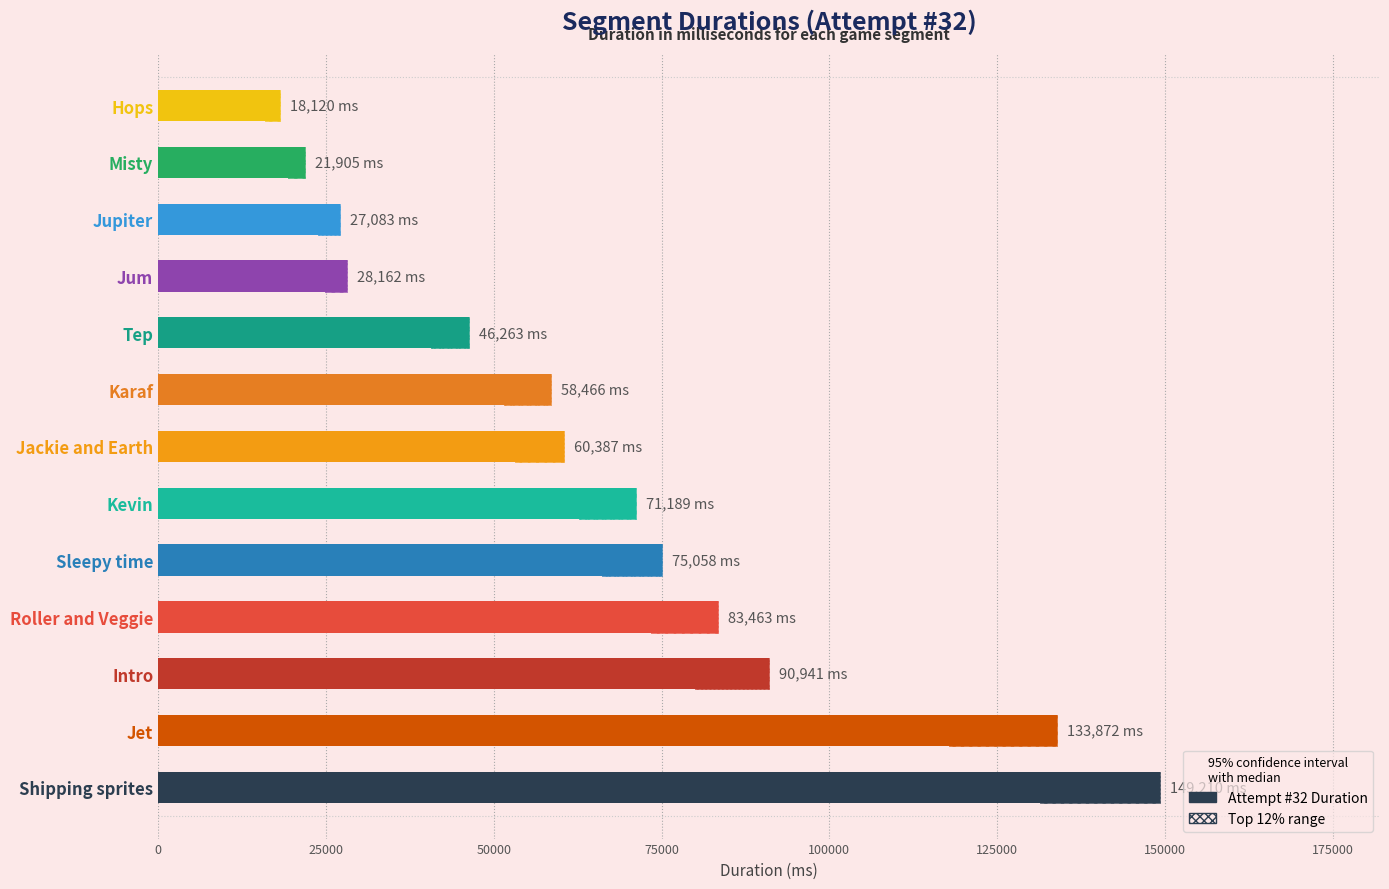

The chart shows a value of 104380 at 125000. True or false?

False